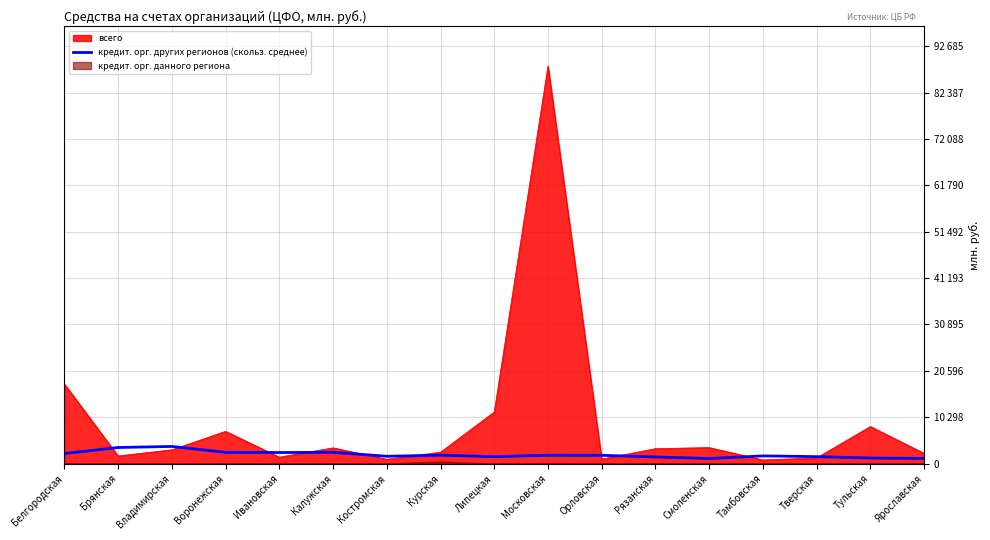

The chart shows a value of 1556.0 at Липецкая. True or false?

True